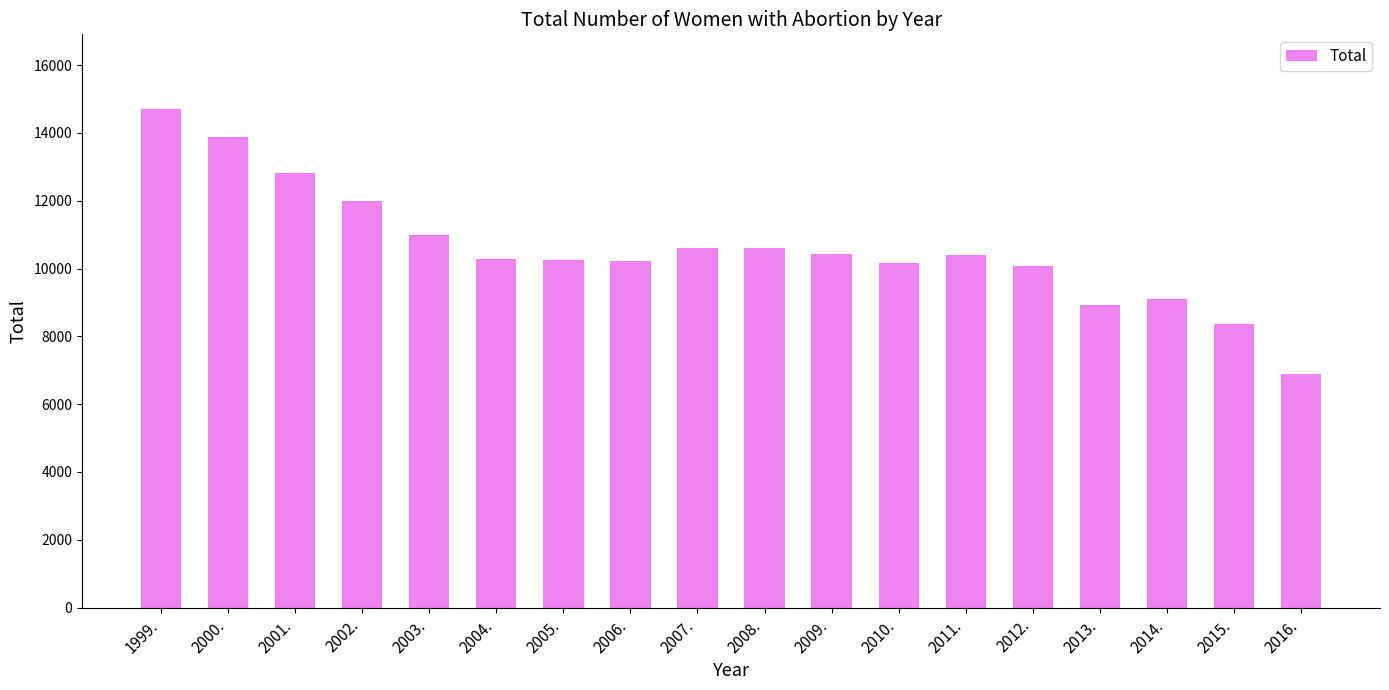

What is the difference between the values at 2013. and 2008.?

1694